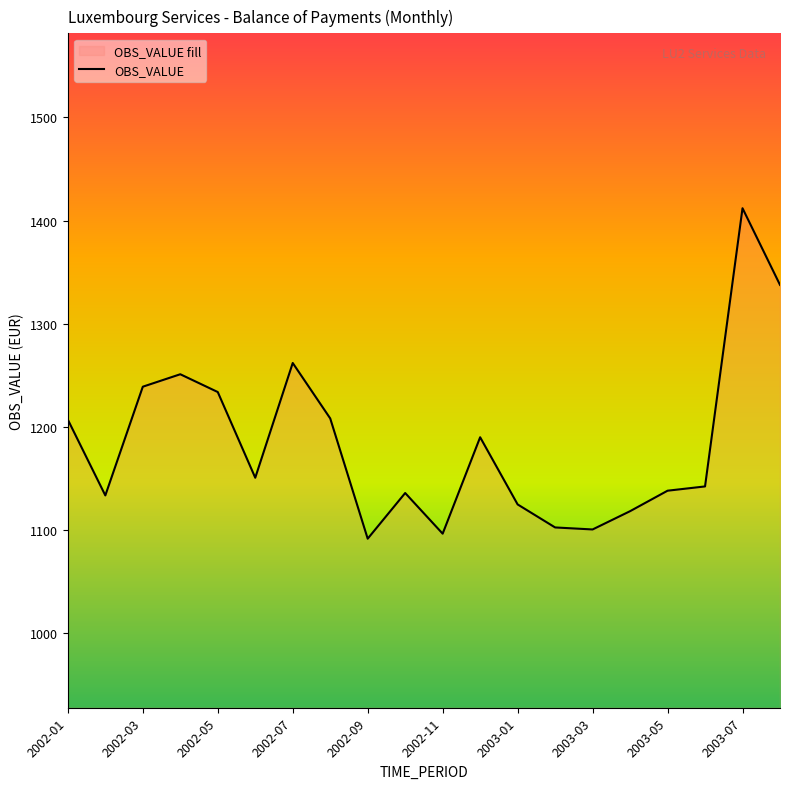

What is the change in value from 2002-03 to 2002-12?

-49.0